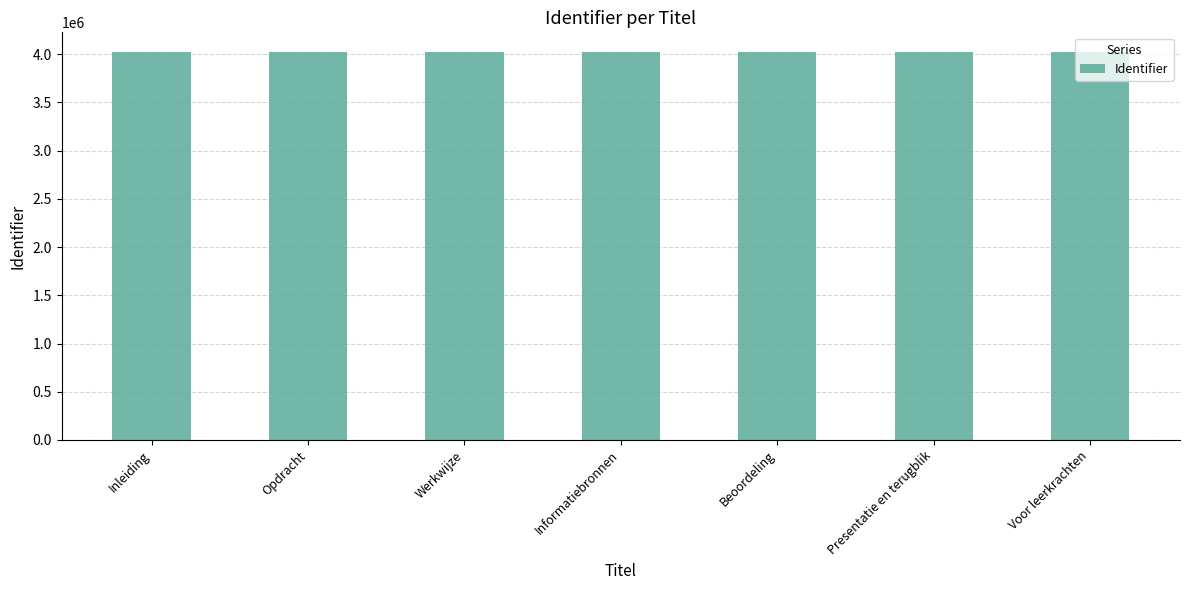

Does the chart contain any negative values?

No